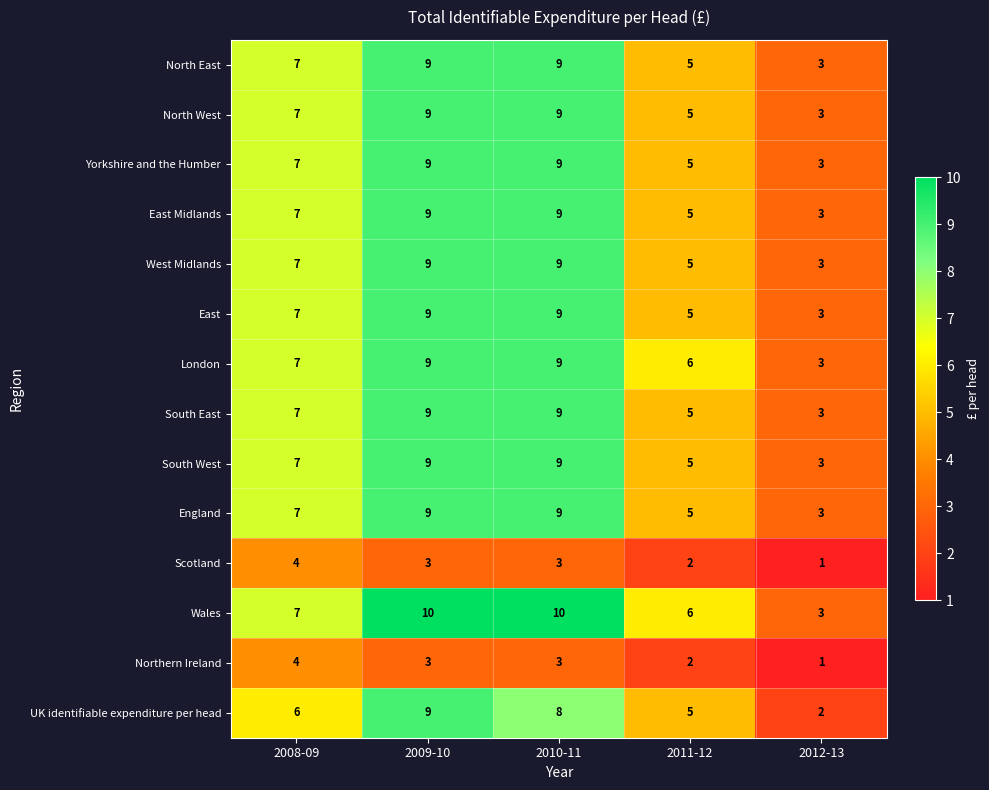

What is the average value of the Wales series?

7